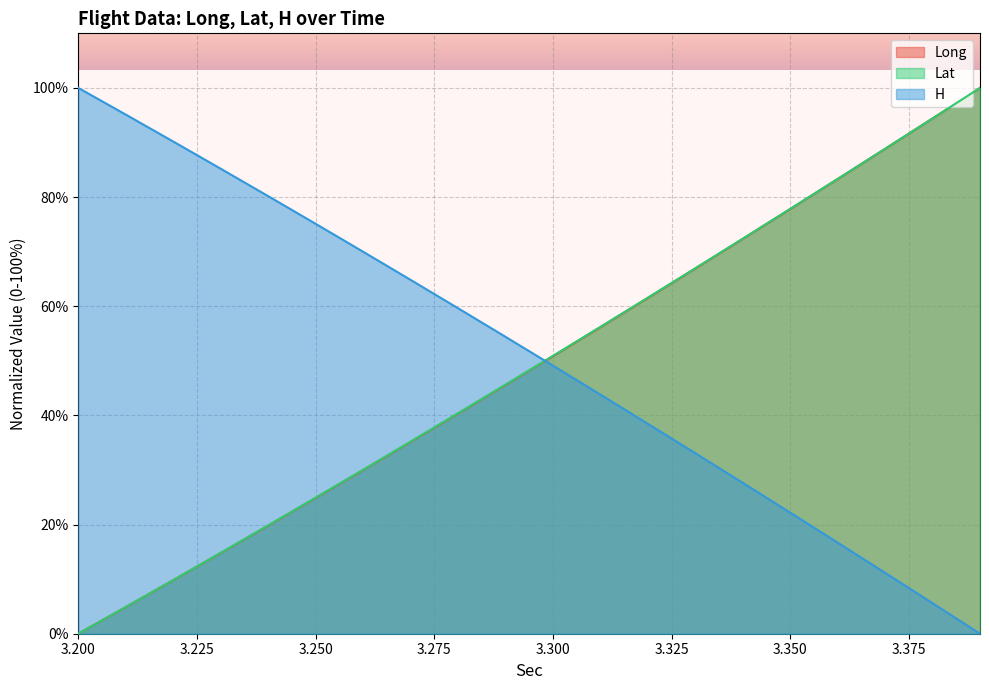

Reading right to left, extract all data points from this chart.

Long: 100.0	94.4	88.8	83.3	77.8	72.3	66.9	61.5	56.2	50.8	45.6	40.3	35.1	30.0	24.9	19.8	14.8	9.8	4.9	0.0
Lat: 100.0	94.4	88.9	83.3	77.8	72.4	67.0	61.6	56.2	50.9	45.6	40.4	35.2	30.0	24.9	19.8	14.8	9.8	4.9	0.0
H: 0.0	5.6	11.2	16.7	22.2	27.6	33.1	38.5	43.8	49.1	54.4	59.6	64.8	70.0	75.1	80.2	85.2	90.2	95.1	100.0